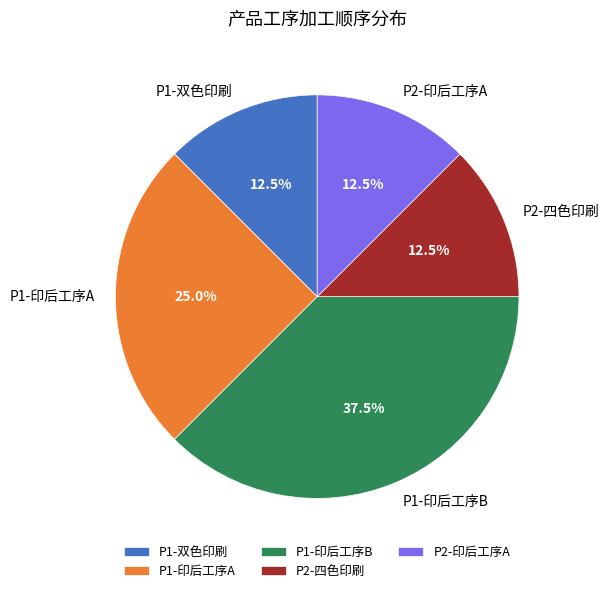

Which has a higher value, P1-印后工序A or P1-印后工序B?

P1-印后工序B